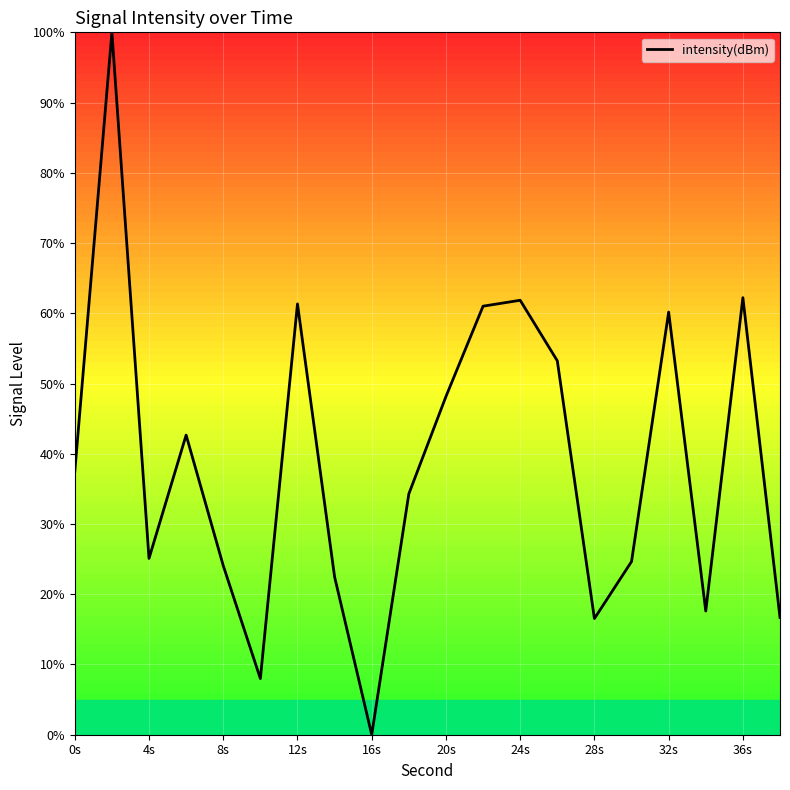

What is the average value?

38.9